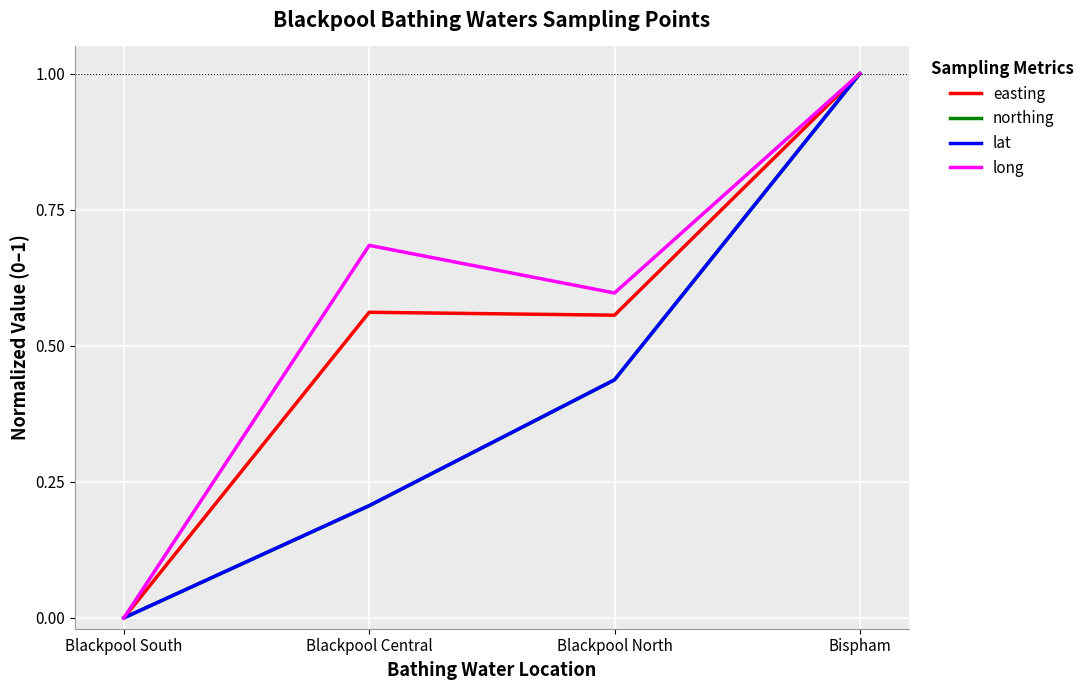

Rank the categories by lat value from lowest to highest.

Blackpool South, Blackpool Central, Blackpool North, Bispham